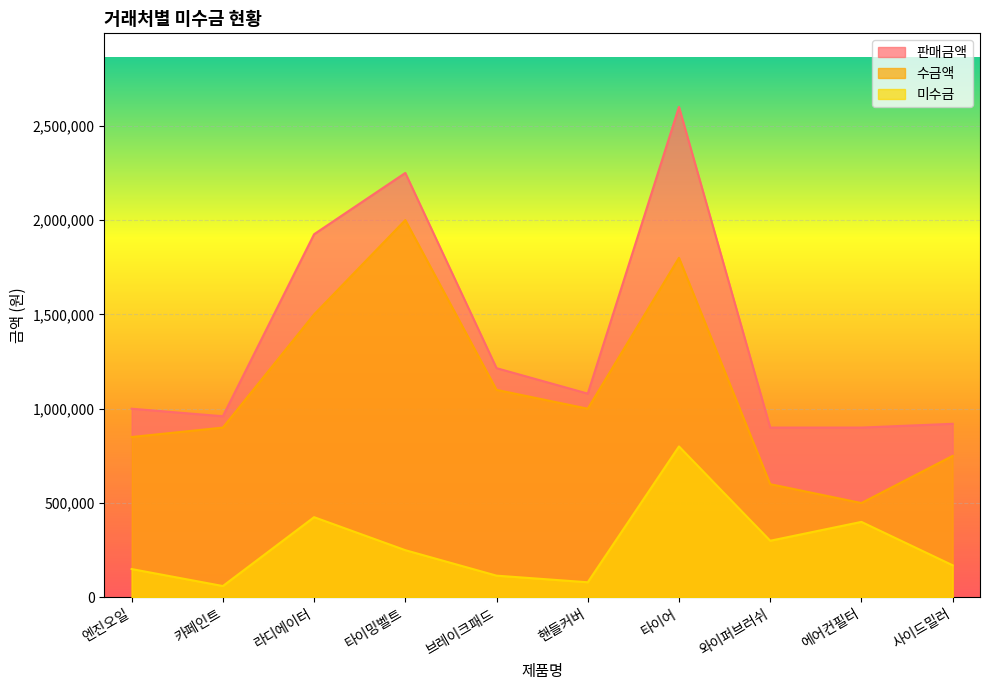

How many values in the 판매금액 series are below 1080000?

5